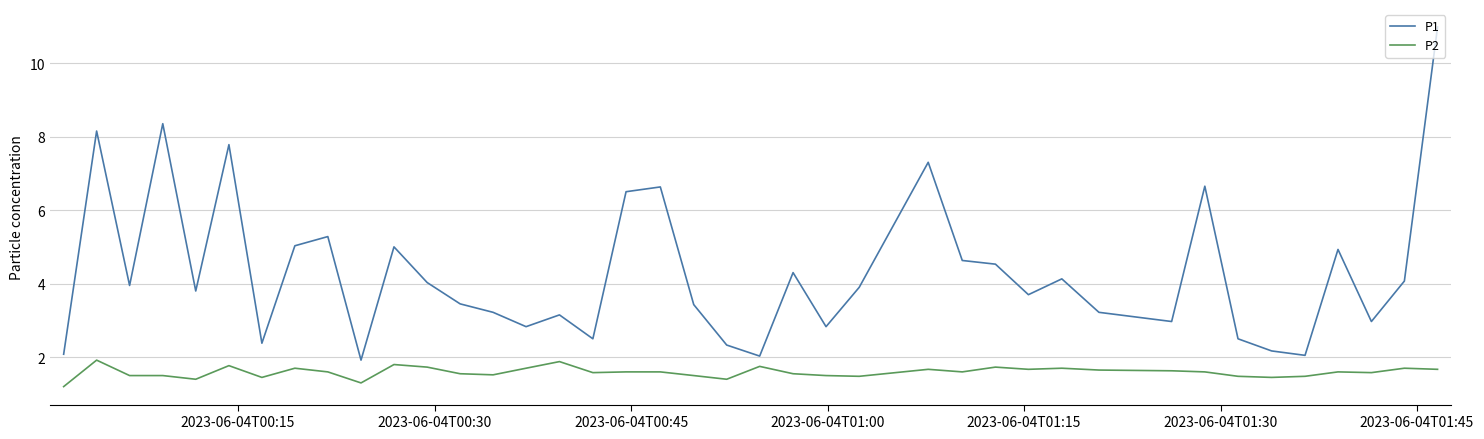

True or false: P2 and P1 intersect in this chart.

False